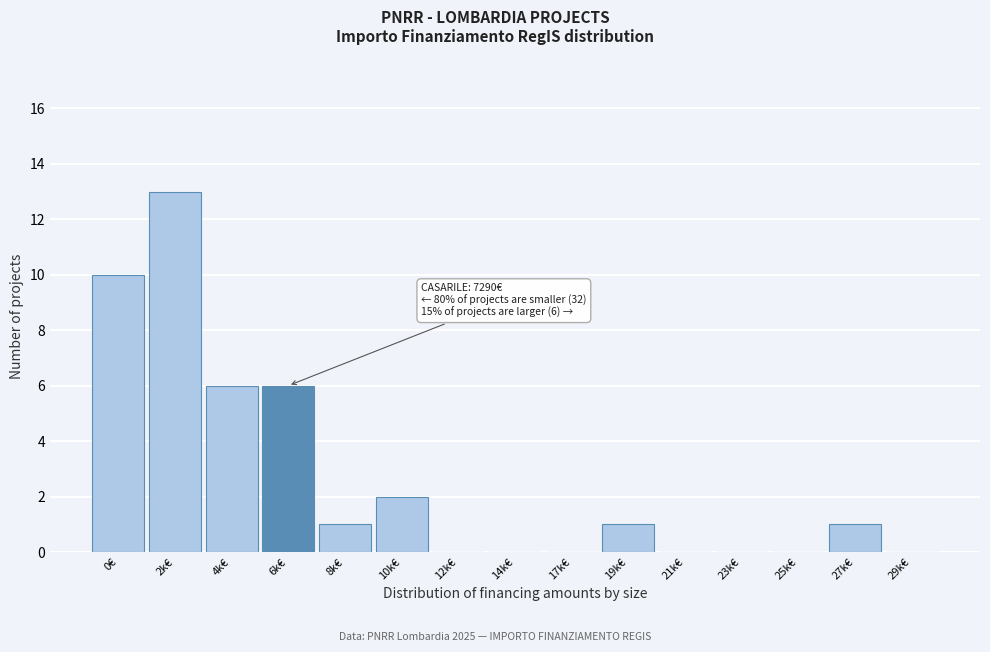

Reading right to left, list all the values displayed in this chart.

29k€=0	27k€=1	25k€=0	23k€=0	21k€=0	19k€=1	17k€=0	14k€=0	12k€=0	10k€=2	8k€=1	6k€=6	4k€=6	2k€=13	0€=10